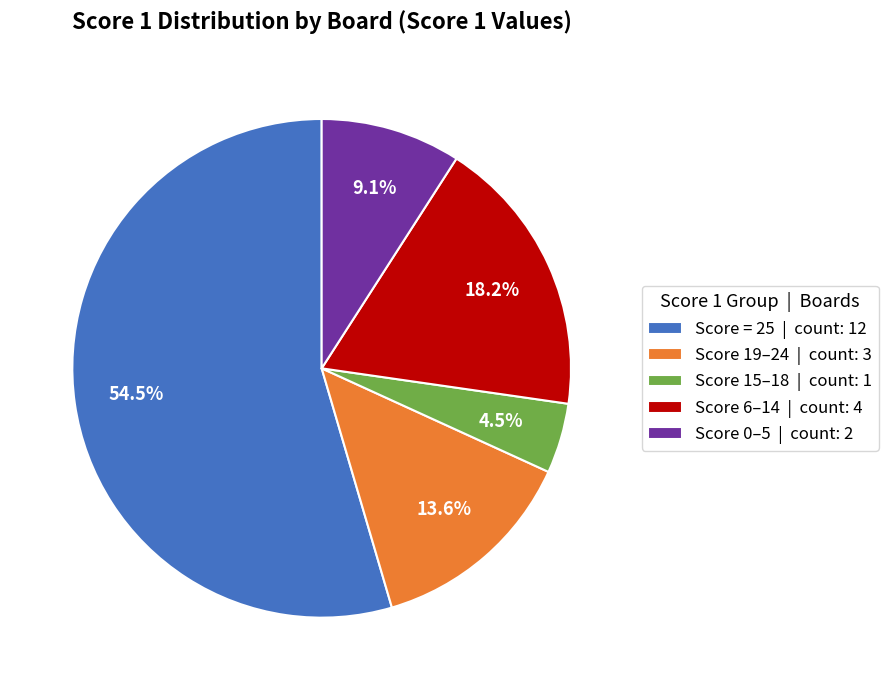

Which category has the biggest portion of the pie?

Score = 25 | count: 12